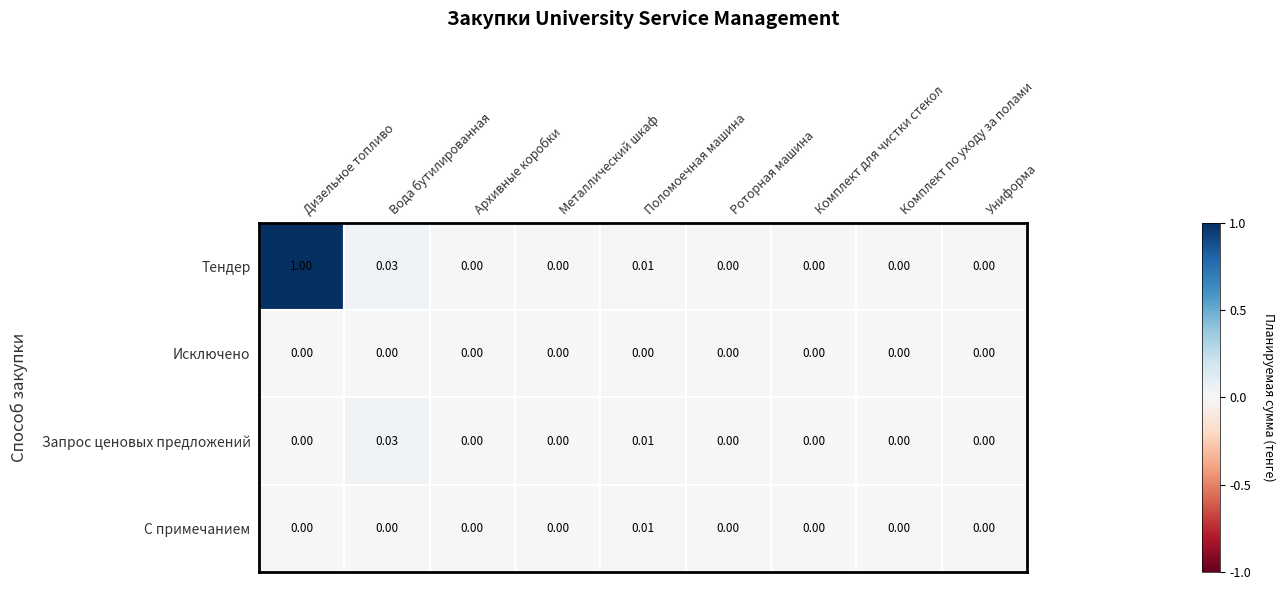

List the series in order of their peak value, highest first.

Тендер, Запрос ценовых предложений, С примечанием, Исключено